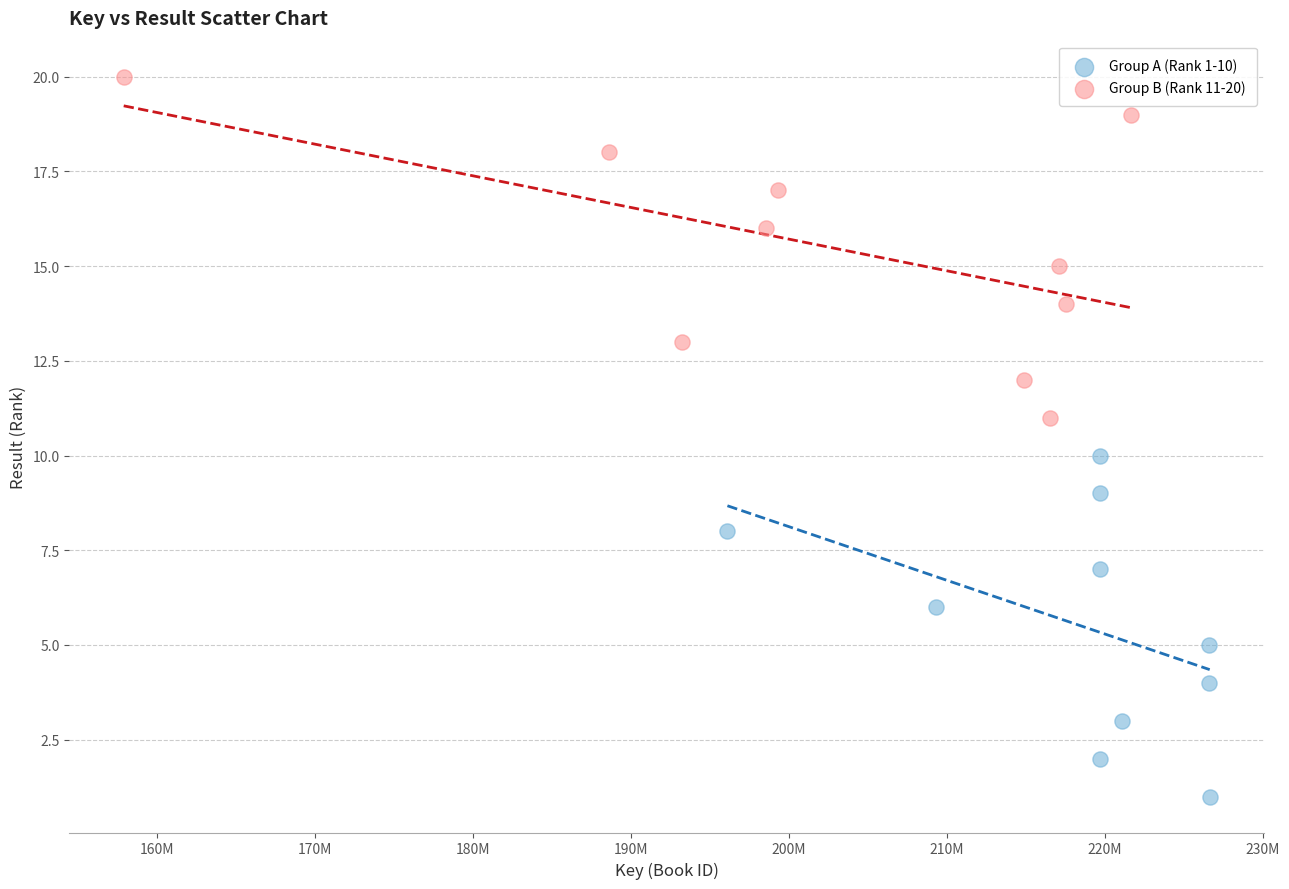

Which series reaches the maximum Y coordinate?

Group B (Rank 11-20)